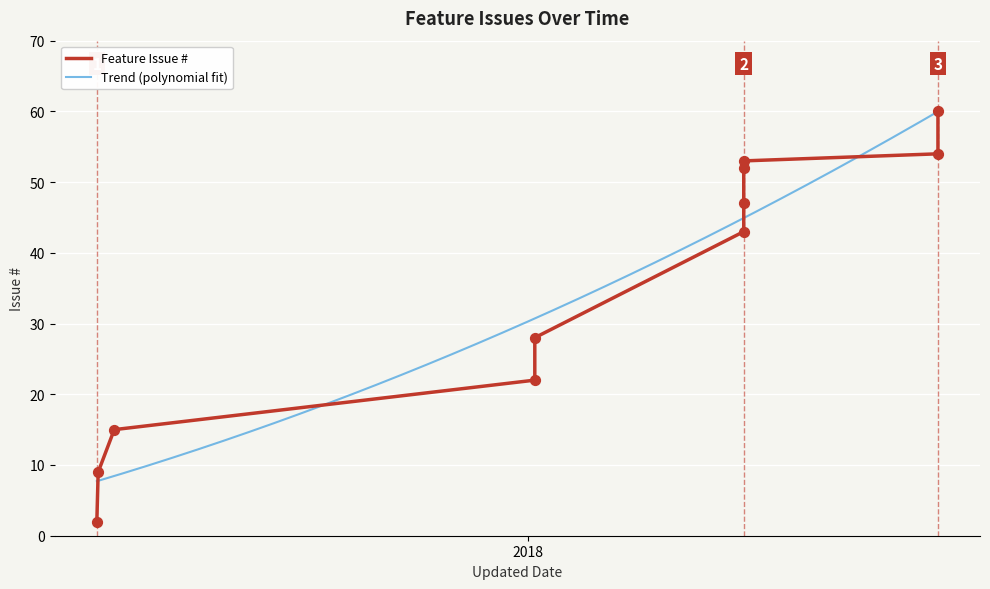

Between 2017-02-14 and 2018-01-06, which is larger?

2018-01-06